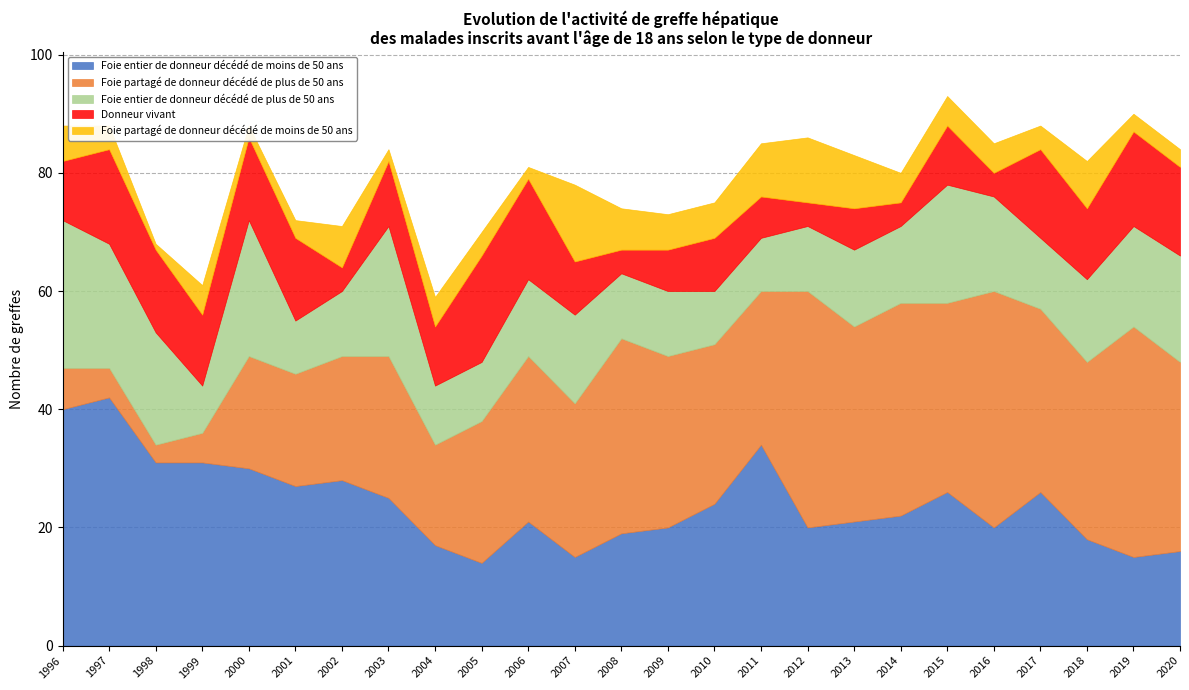

True or false: Donneur vivant has a value of 7 at 2013.

True